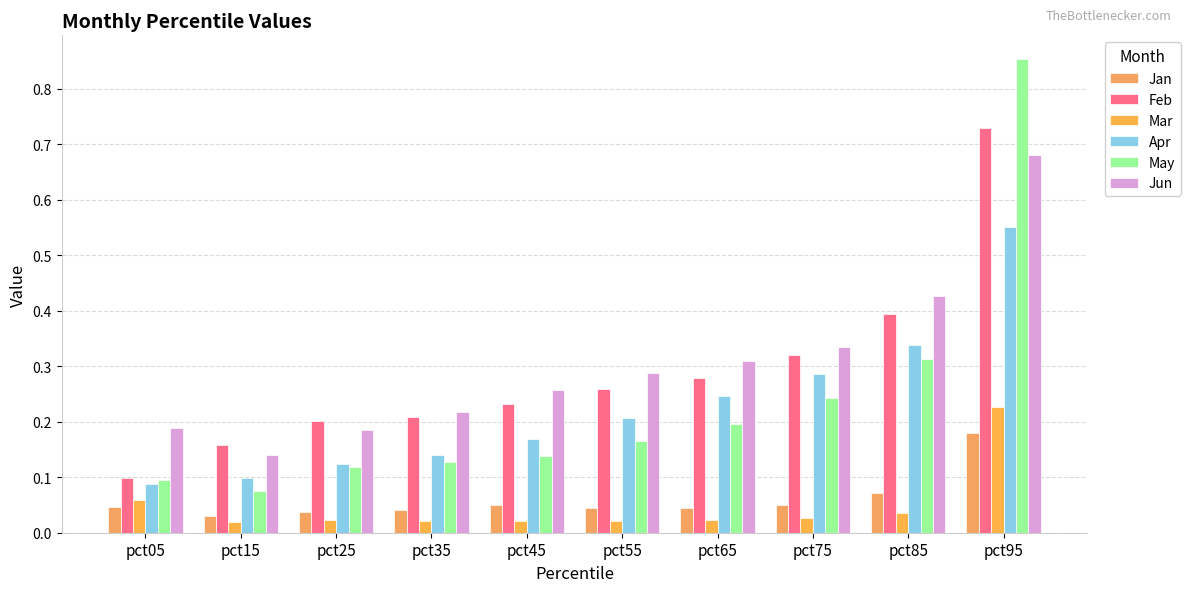

How many data points does each series have?

10